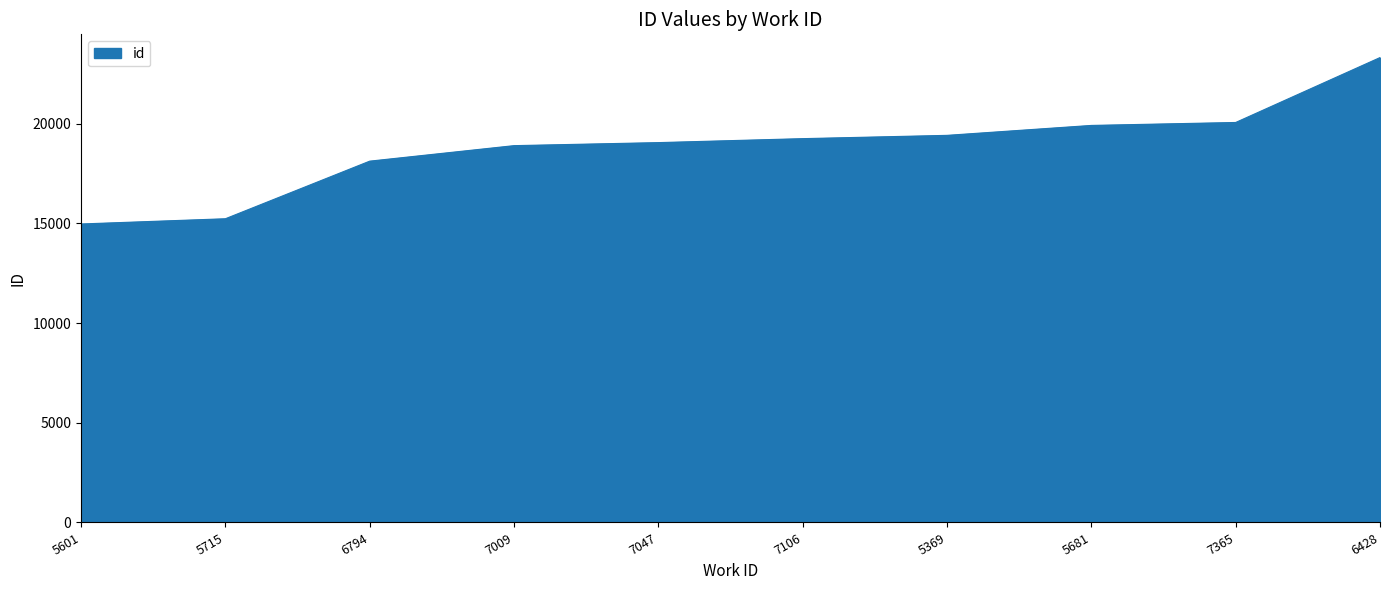

What is the difference between the values at 7106 and 7009?

351